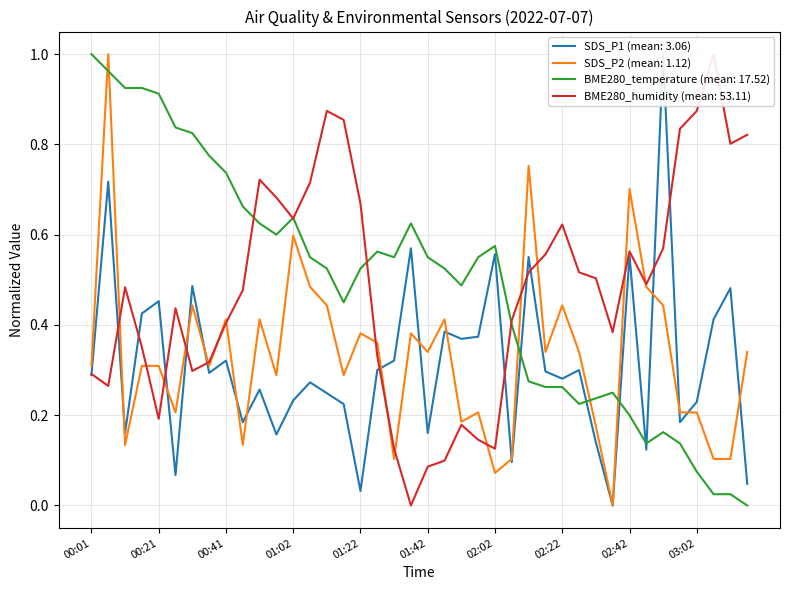

What is the difference between the SDS_P2 values at 02:02 and 01:57?

0.1